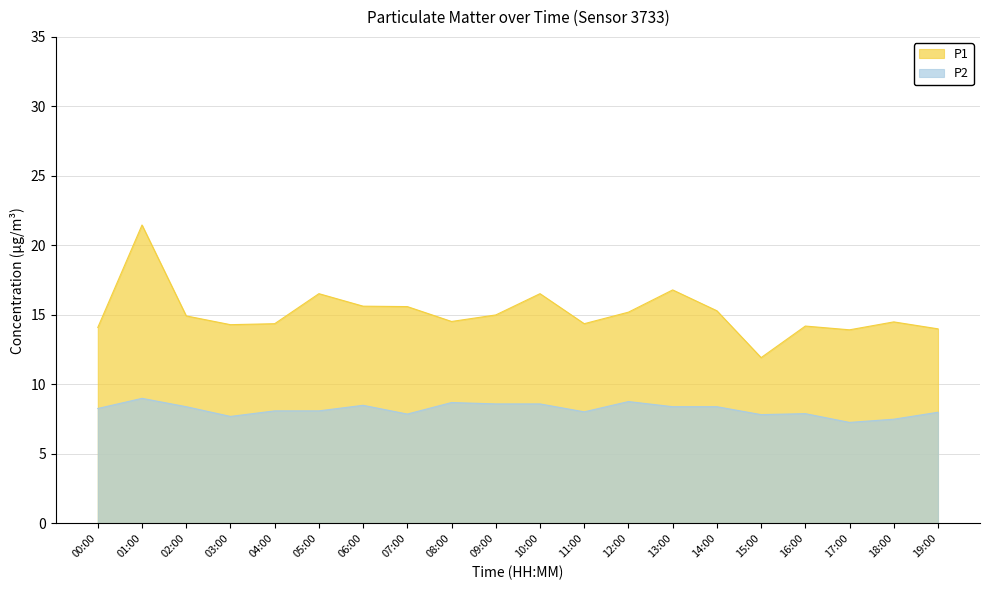

What is the maximum value shown in the chart?

21.5